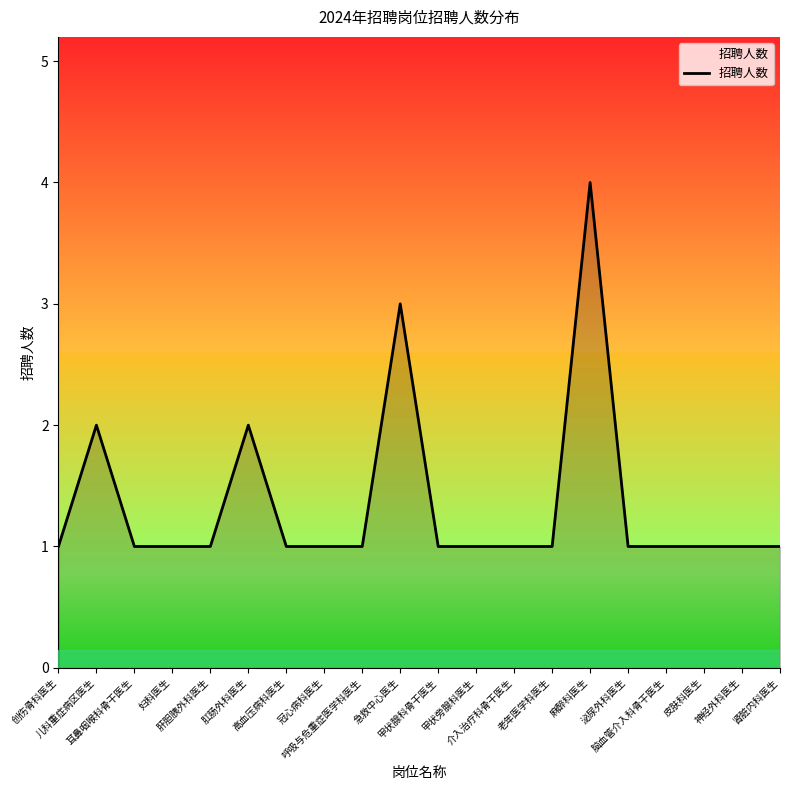

Reading left to right, list all the values displayed in this chart.

创伤骨科医生=1	儿科重症病区医生=2	耳鼻咽喉科骨干医生=1	妇科医生=1	肝胆胰外科医生=1	肛肠外科医生=2	高血压病科医生=1	冠心病科医生=1	呼吸与危重症医学科医生=1	急救中心医生=3	甲状腺科骨干医生=1	甲状旁腺科医生=1	介入治疗科骨干医生=1	老年医学科医生=1	麻醉科医生=4	泌尿外科医生=1	脑血管介入科骨干医生=1	皮肤科医生=1	神经外科医生=1	肾脏内科医生=1